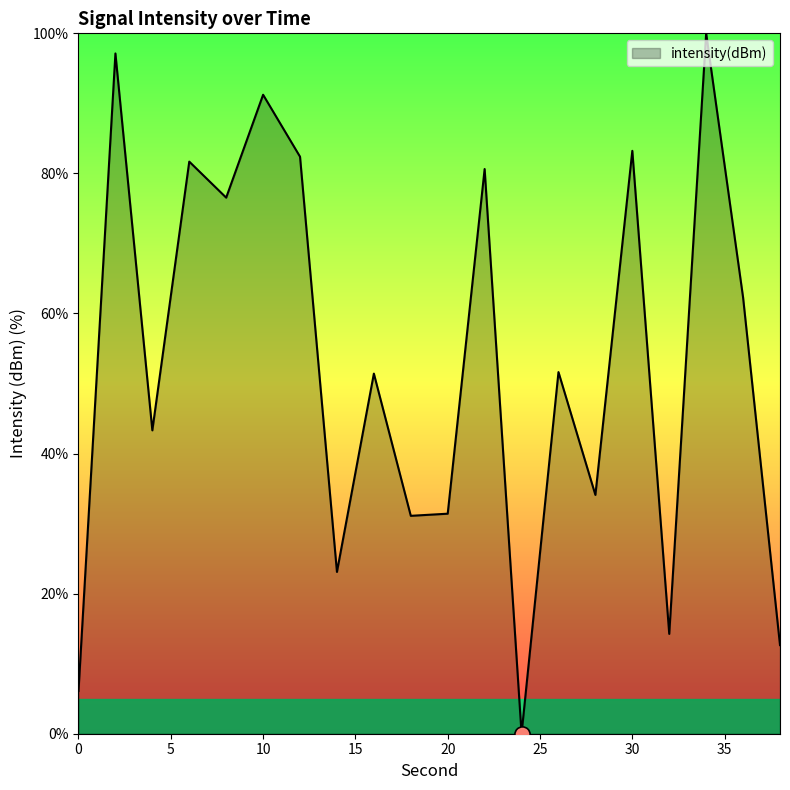

What is the maximum value shown in the chart?

100.0